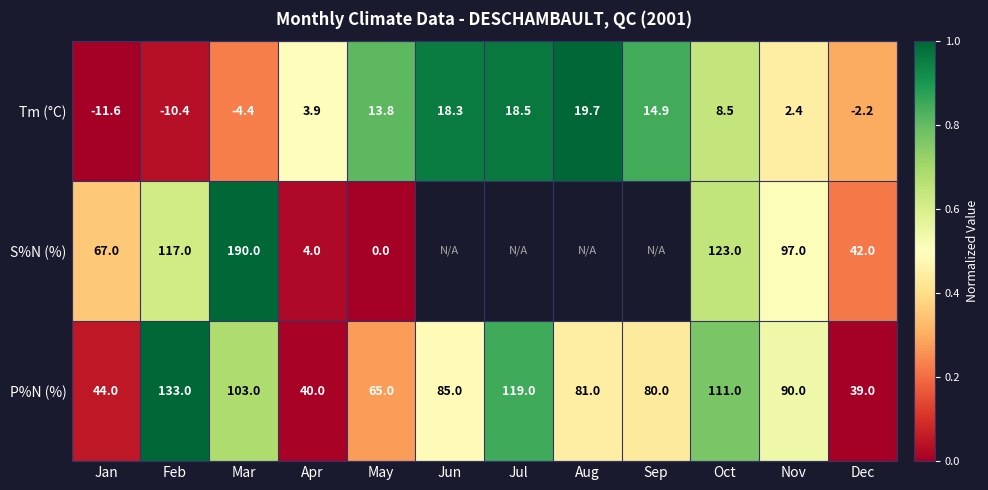

At which label does P%N (%) reach its peak?

Feb